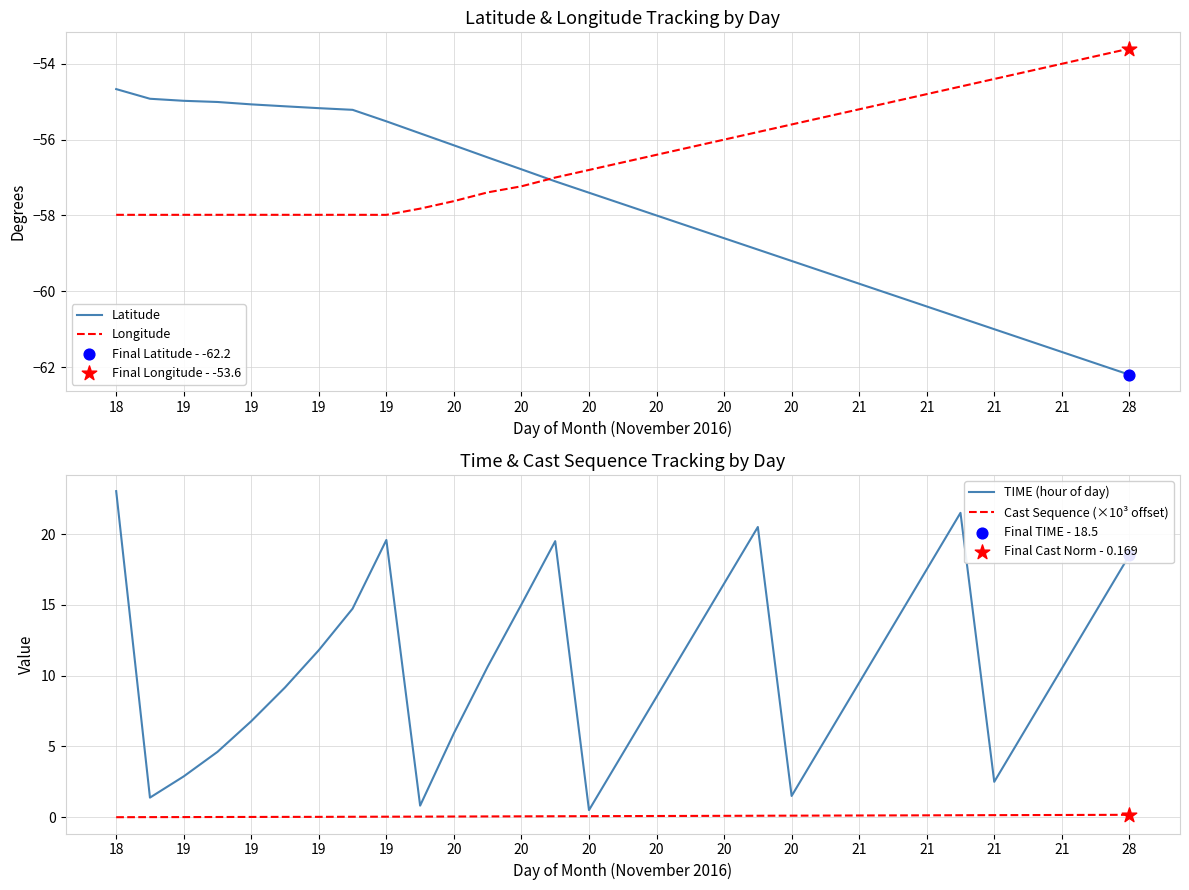

Which series has the largest Y range (max minus min)?

TIME (hour of day)